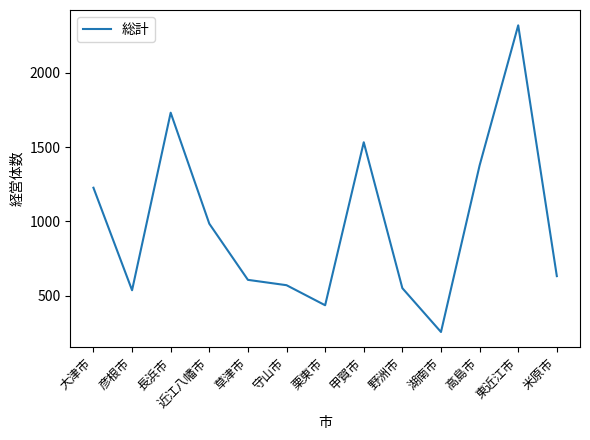

Approximately how many times larger is the value at 高島市 compared to 野洲市?

2.5